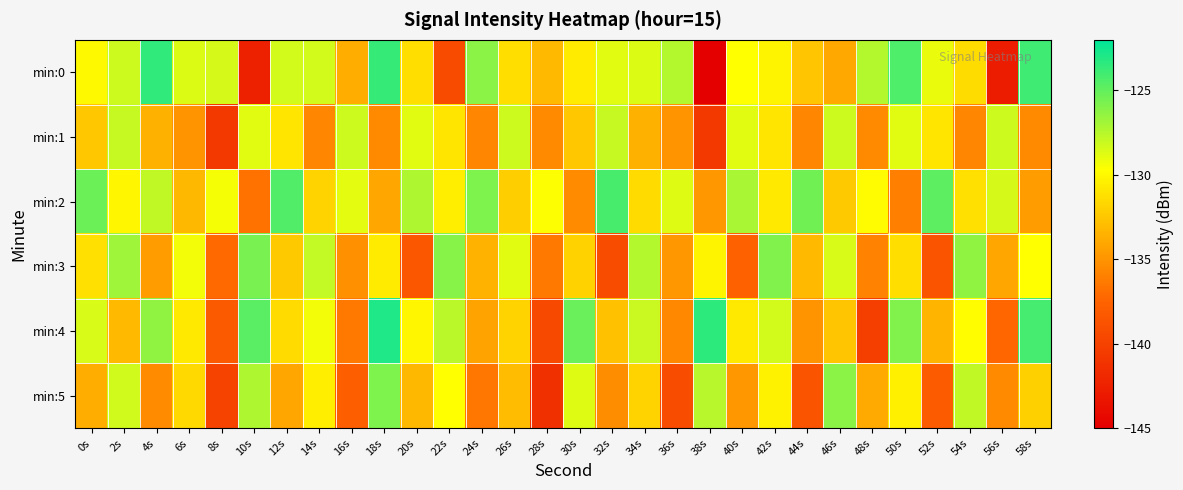

At which category is the sum across all series the highest?

18s